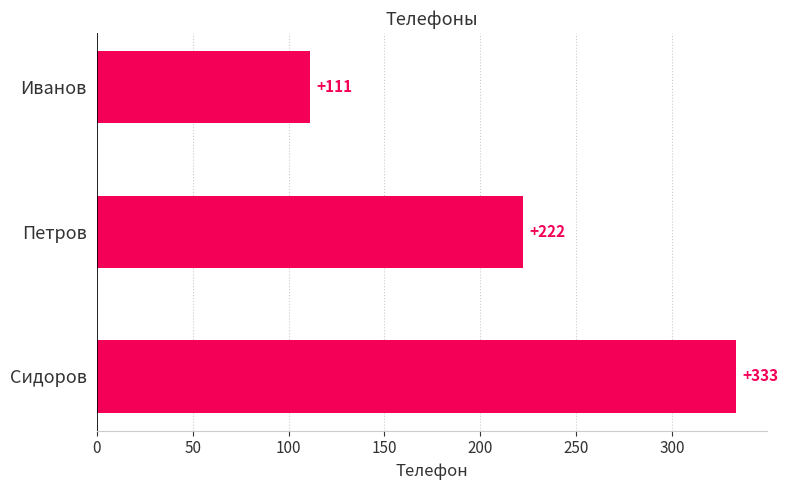

Count the values in the range 111 to 333.

3